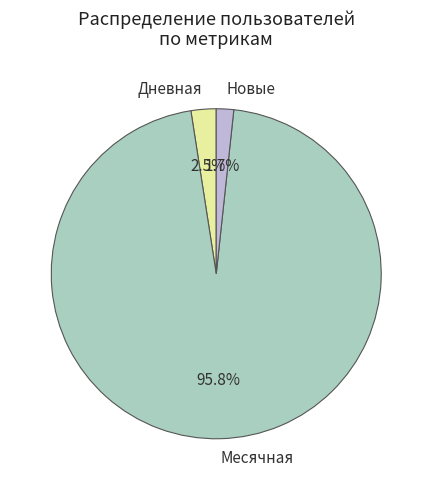

Count the number of slices in the pie.

3